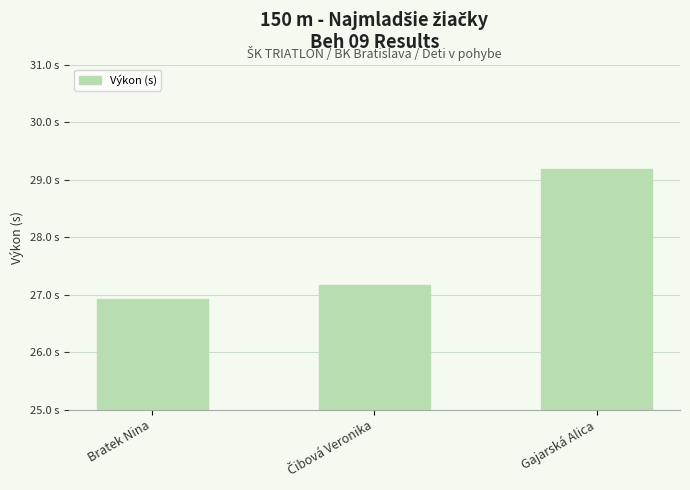

Where is the data nearest to the value 28?

Čibová Veronika